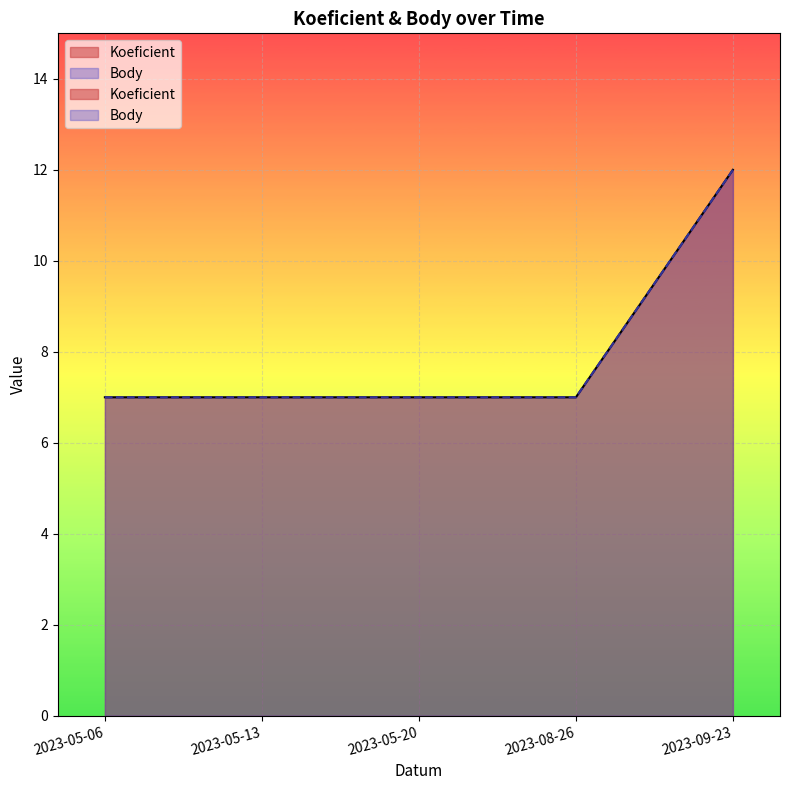

Where is Body nearest to the value 9?

2023-05-06